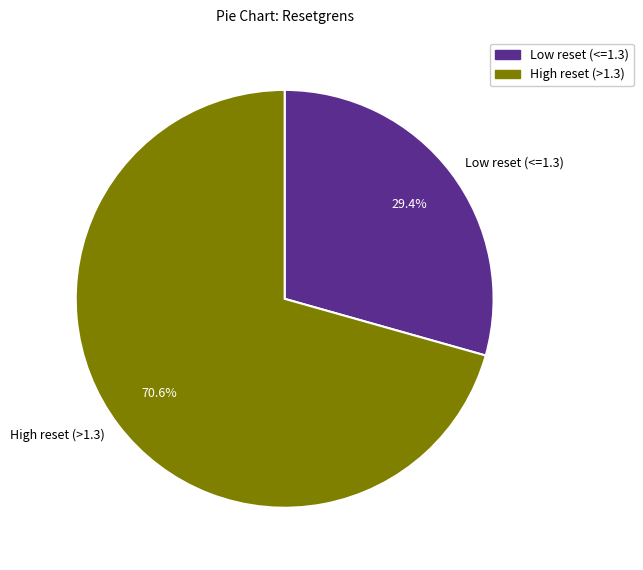

What percentage is NOT represented by Low reset (<=1.3)?

70.6%